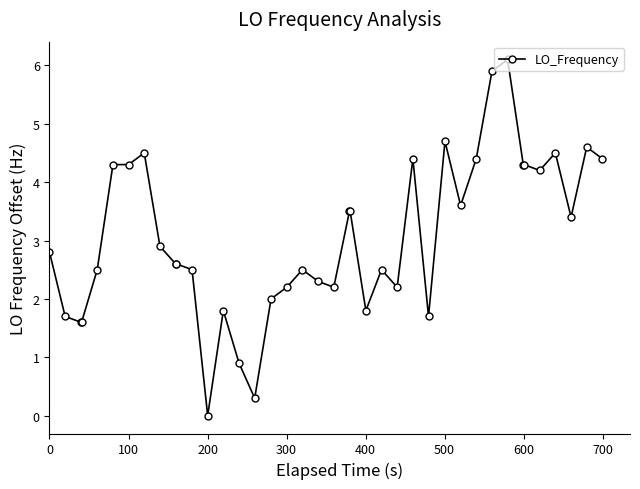

What is the value of the 14th point from the left?

1.8